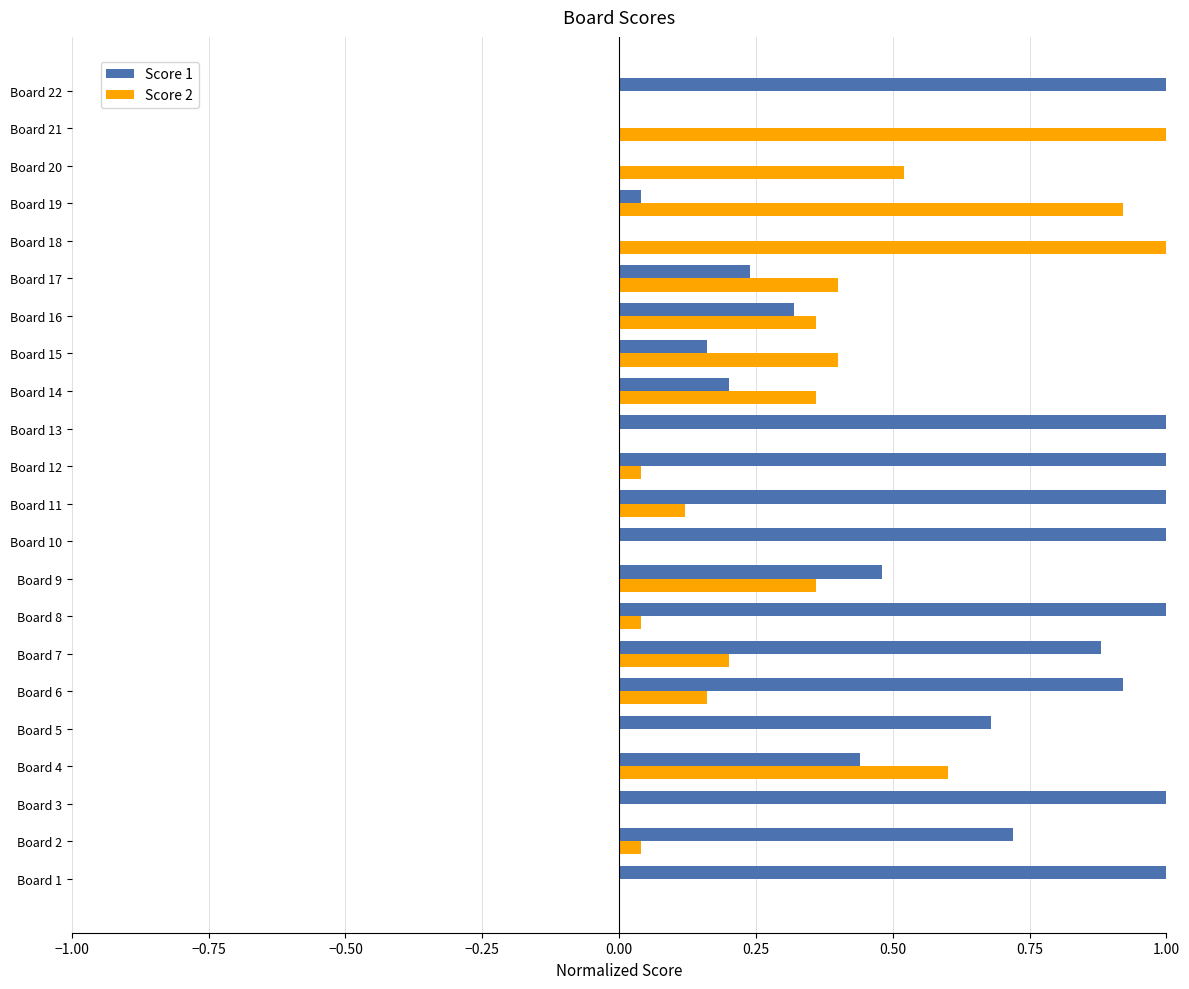

Which series changed the most between Board 7 and Board 16?

Score 1